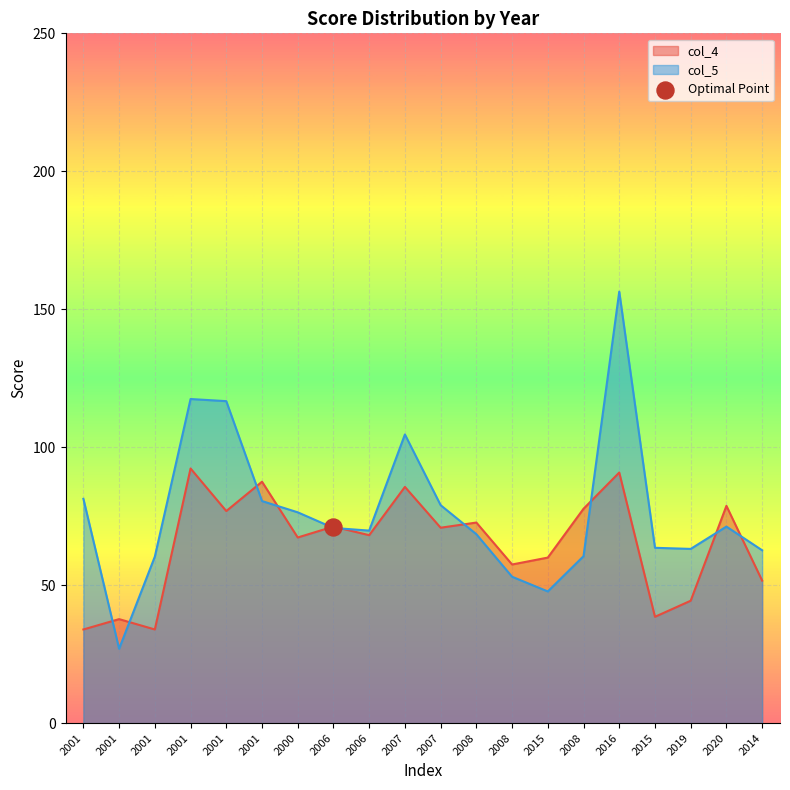

What is the total value across all series at 2008?

141.2